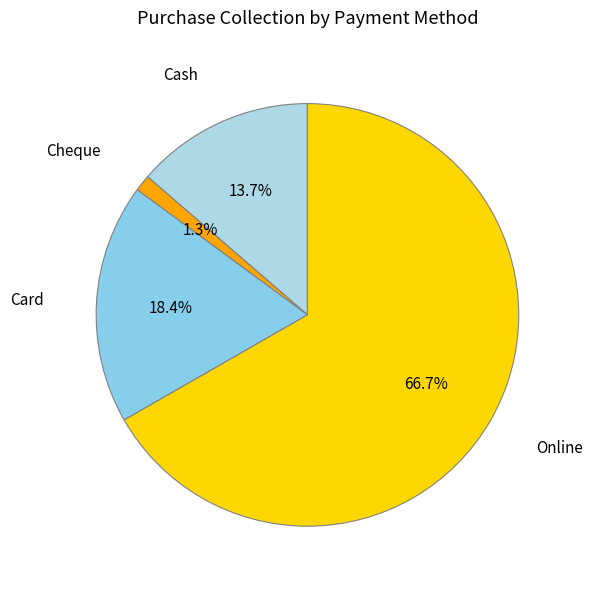

Between Cheque and Card, which is larger?

Card